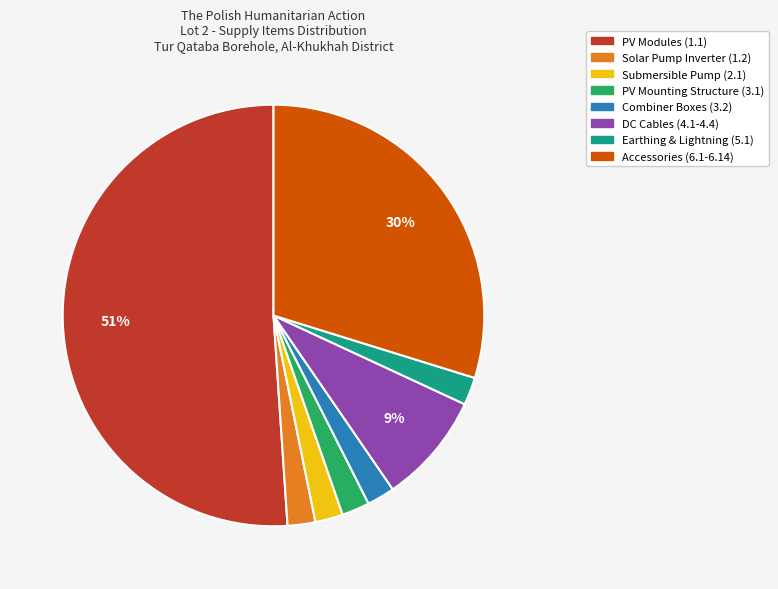

The Accessories (6.1-6.14) slice represents 22% of the pie. True or false?

False